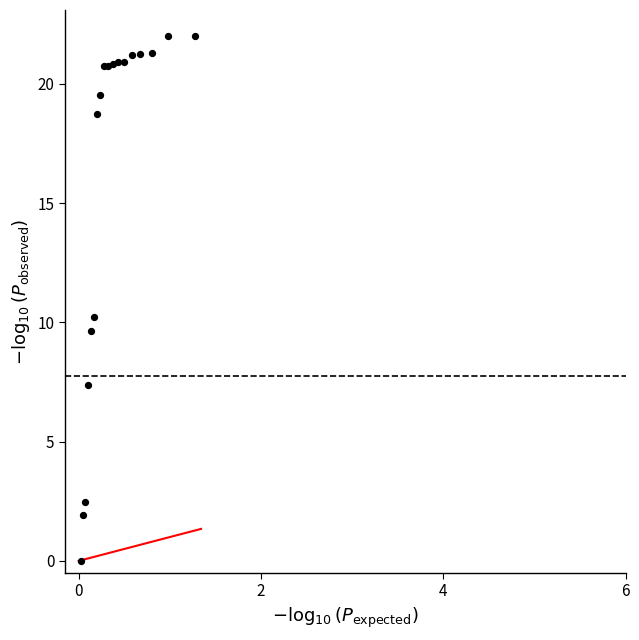

What Y value in the scatter plot is closest to 11?

10.2